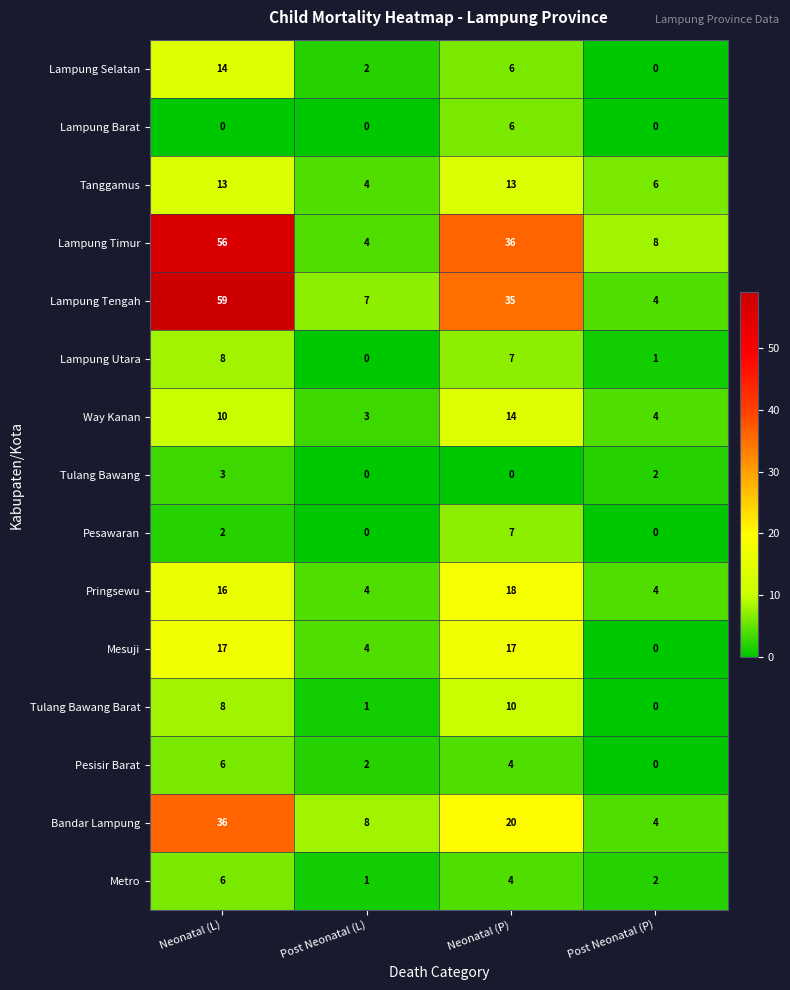

What is the greatest value displayed?

59